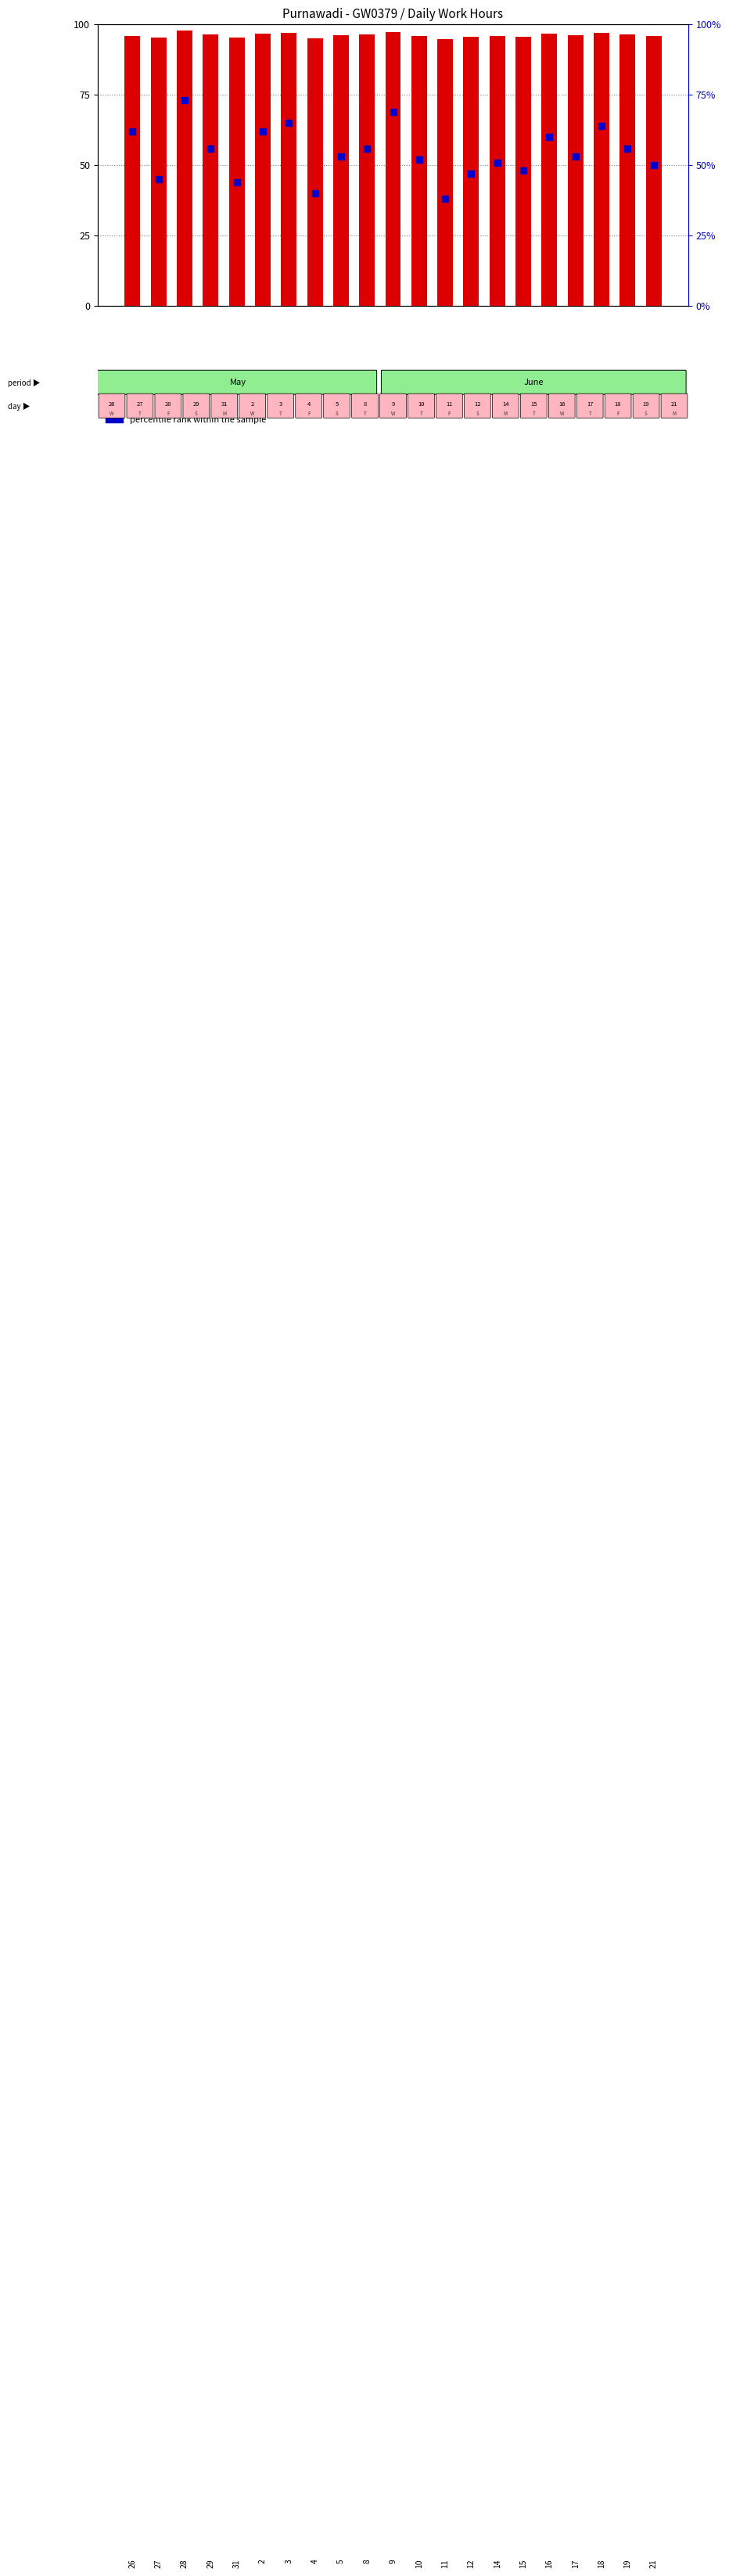

At how many categories does at least one series exceed 53?

21